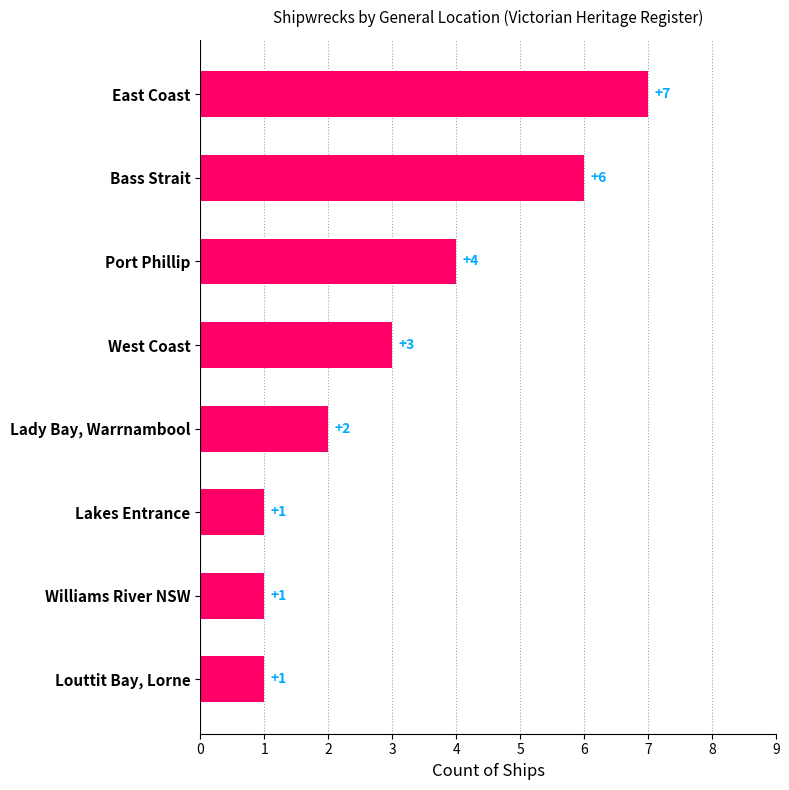

Is it true that the value at East Coast is 7?

True